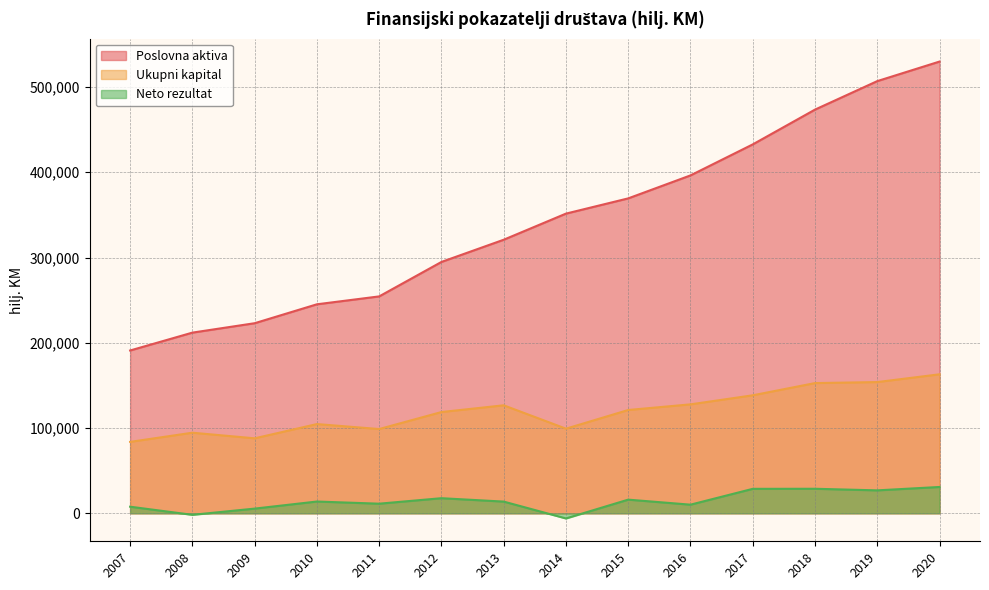

Which series has the widest spread of values?

Poslovna aktiva